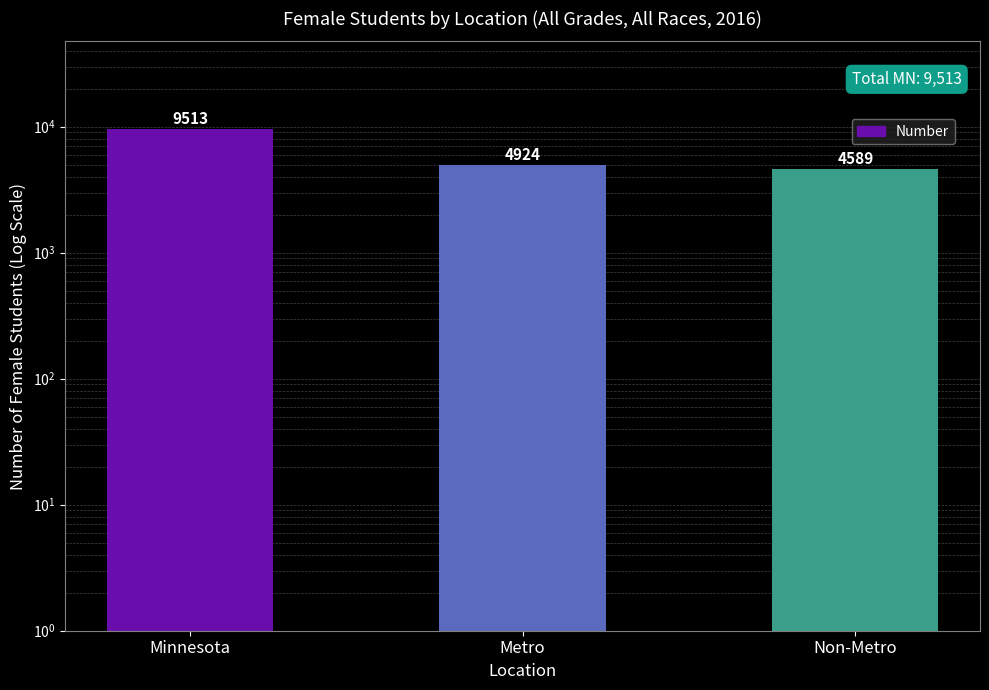

Which has a higher value, Metro or Non-Metro?

Metro